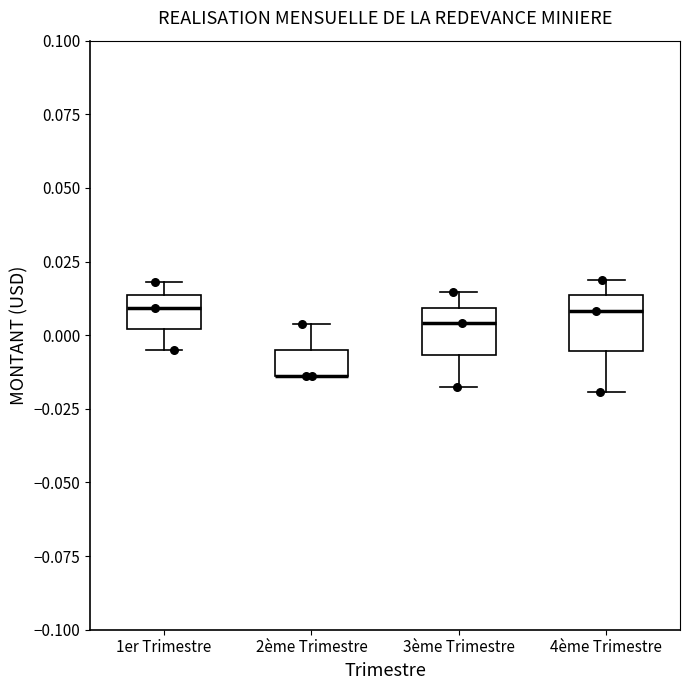

Where is the upper edge of the box for 4ème Trimestre on the y-axis? The values are not printed on the chart, so give them approximately, as read against the axis.

0.015